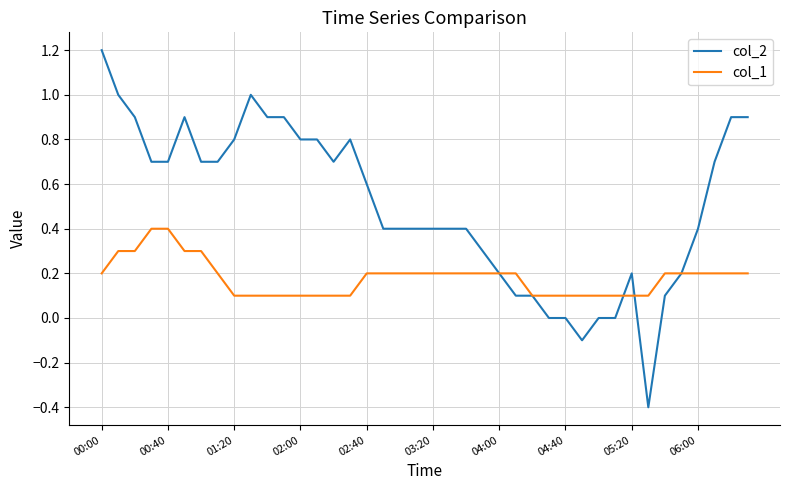

Is this an area chart (filled region under the line)?

No